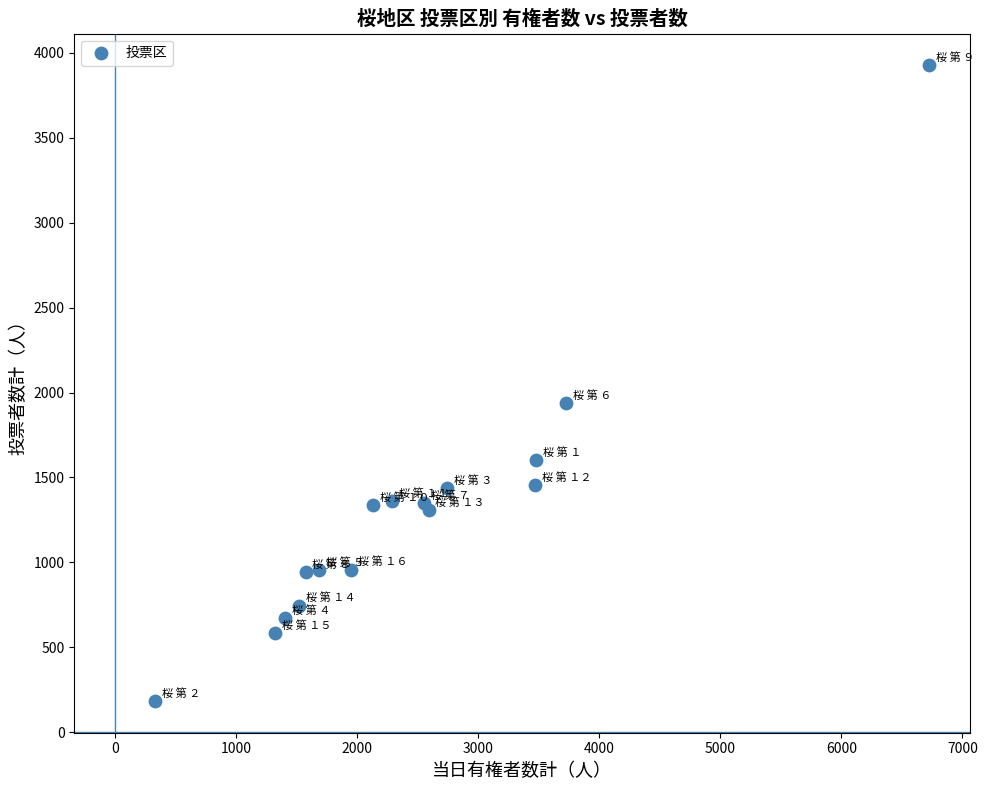

What Y value in the scatter plot is closest to 2055?

1937